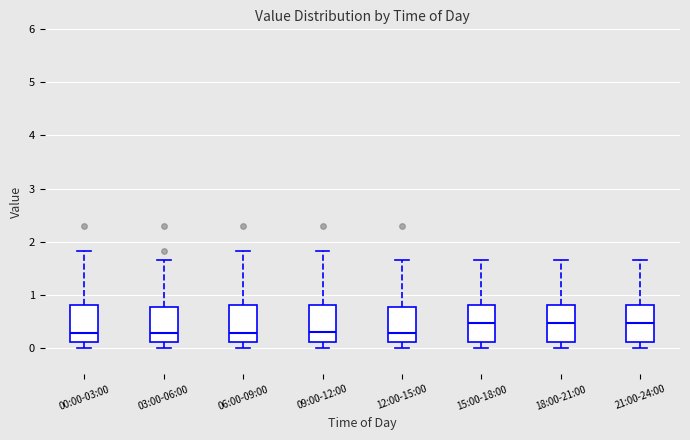

Reading left to right, read every box against the y-axis: the position of its median line, the range the box covers, and the ends of its whiskers. The values are not printed on the chart, so give them approximately, as read against the axis.

00:00-03:00: median 0.3, box 0.1 to 0.8, whiskers 0.0 to 1.8
03:00-06:00: median 0.3, box 0.1 to 0.8, whiskers 0.0 to 1.7
06:00-09:00: median 0.3, box 0.1 to 0.8, whiskers 0.0 to 1.8
09:00-12:00: median 0.3, box 0.1 to 0.8, whiskers 0.0 to 1.8
12:00-15:00: median 0.3, box 0.1 to 0.8, whiskers 0.0 to 1.7
15:00-18:00: median 0.5, box 0.1 to 0.8, whiskers 0.0 to 1.7
18:00-21:00: median 0.5, box 0.1 to 0.8, whiskers 0.0 to 1.7
21:00-24:00: median 0.5, box 0.1 to 0.8, whiskers 0.0 to 1.7